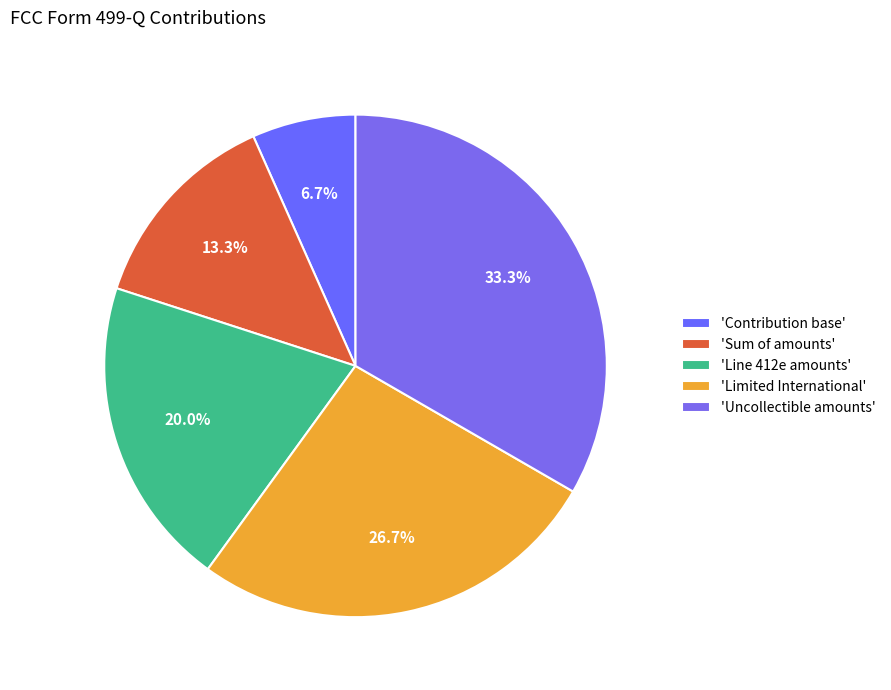

How many slices are in this pie chart?

5